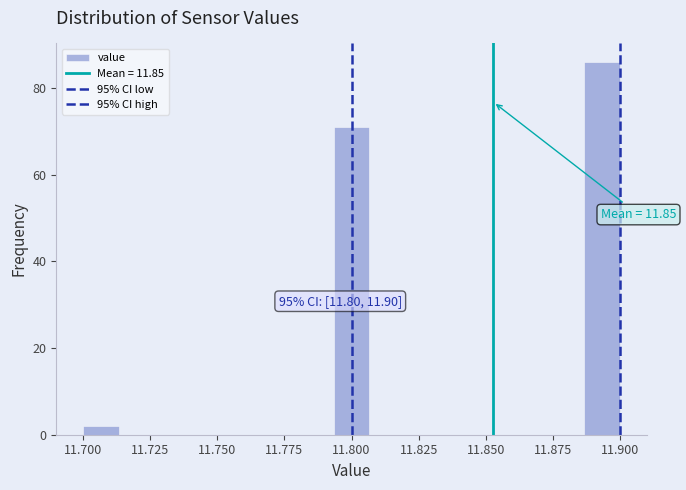

Around what value on the x-axis is the tallest bar? Give the approximate position of its centre, as read against the axis.

11.895